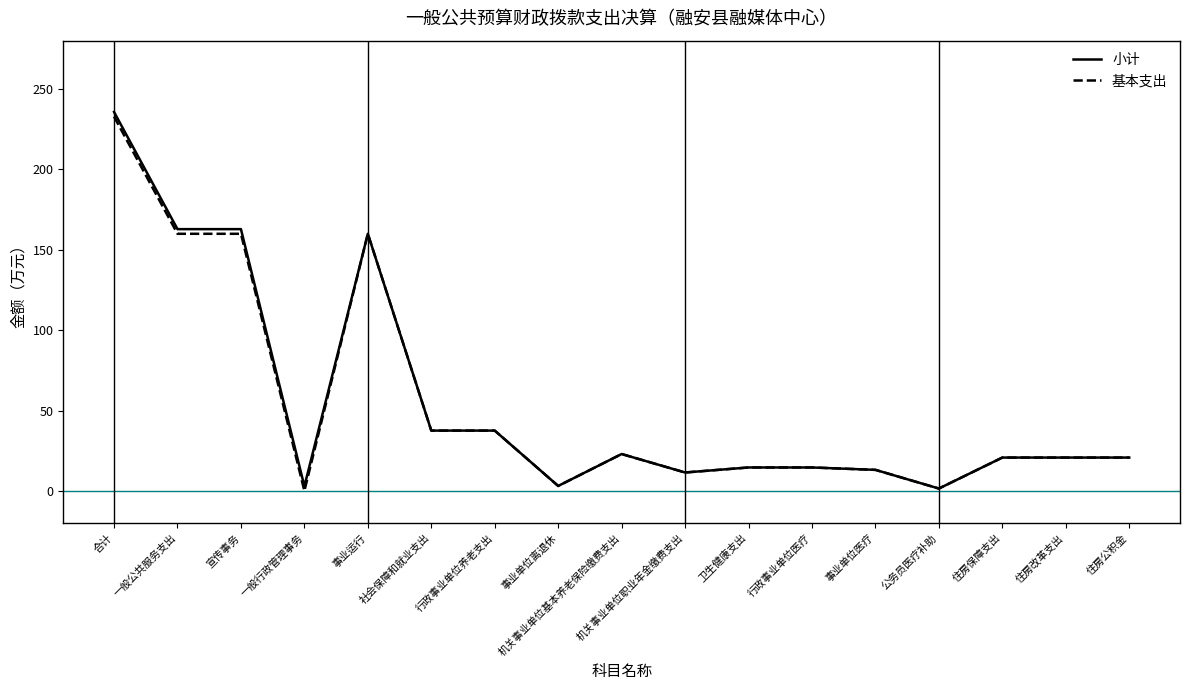

At which category is the sum across all series the highest?

合计